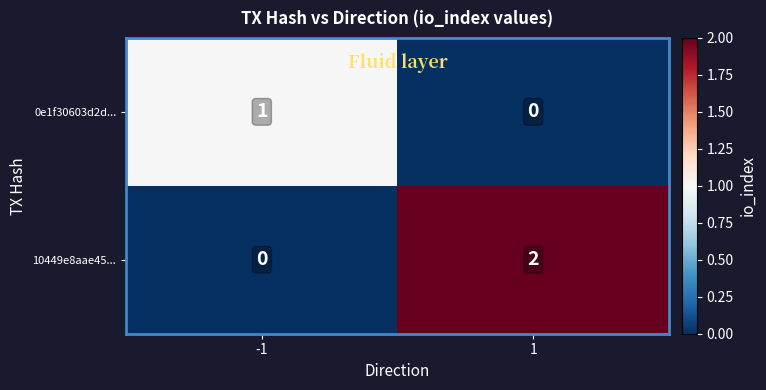

Is it true that 0e1f30603d2d... equals 1 at -1?

True